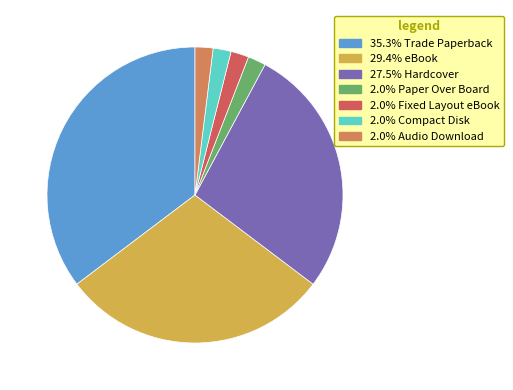

Is there any slice that represents more than half of the pie?

No